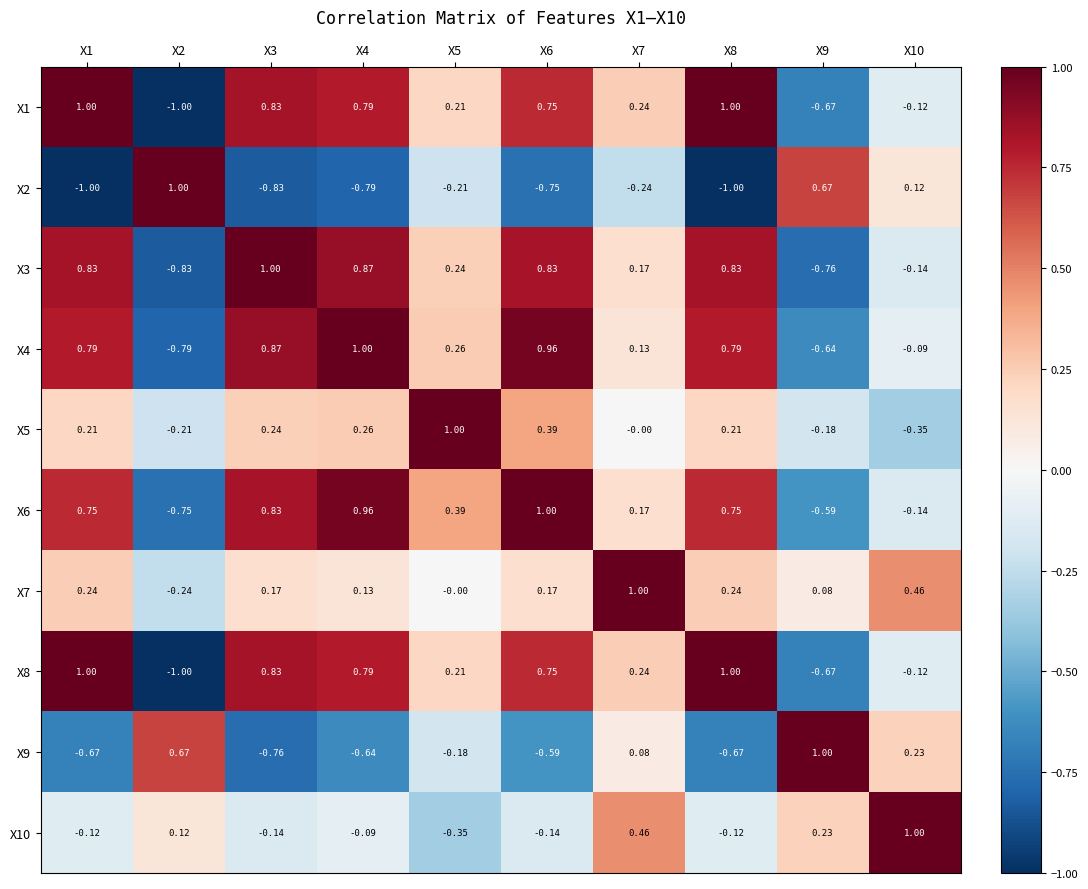

Is the value of X2 at X9 greater than the value of X4 at X9?

Yes